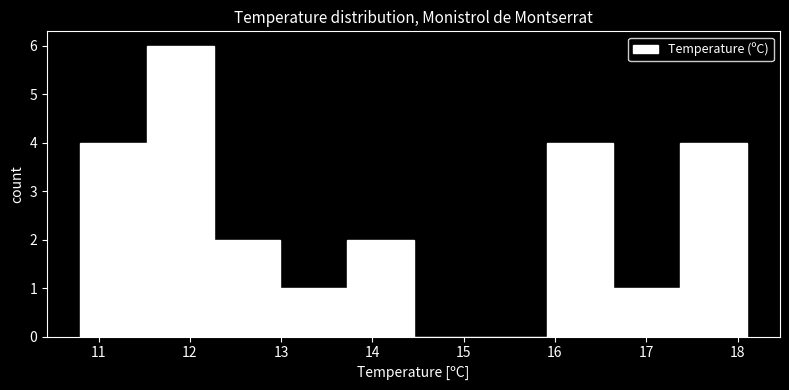

Reading left to right, transcribe this chart: for each bar, give the range it covers on the x-axis and its height. Neither the bar edges nor the heights are printed on the chart, so give them approximately, as read against the axes.

10.80 to 11.53: 4
11.53 to 12.26: 6
12.26 to 12.99: 2
12.99 to 13.72: 1
13.72 to 14.45: 2
14.45 to 15.18: 0
15.18 to 15.91: 0
15.91 to 16.64: 4
16.64 to 17.37: 1
17.37 to 18.10: 4